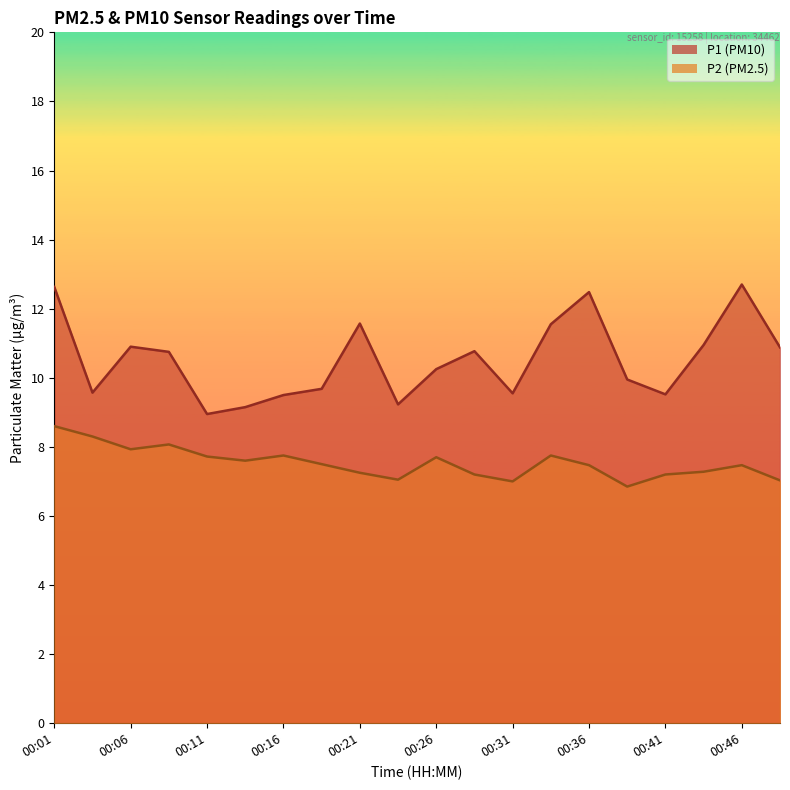

What is the spread (max minus min) of values at 00:01?

4.0